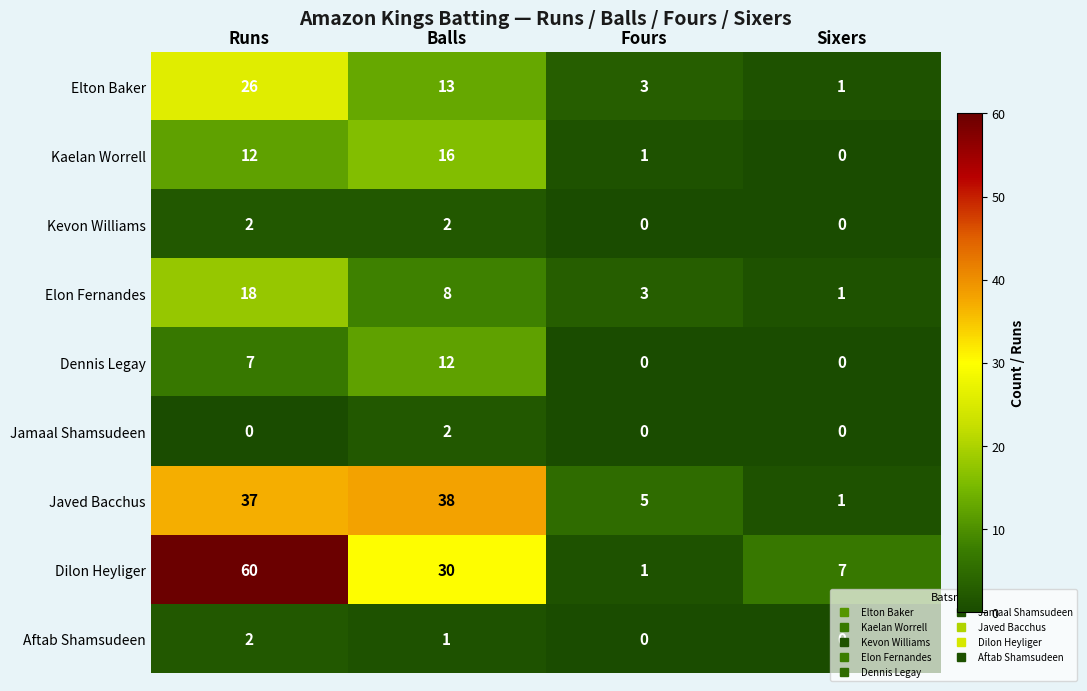

What is the sum of all Kaelan Worrell values?

29